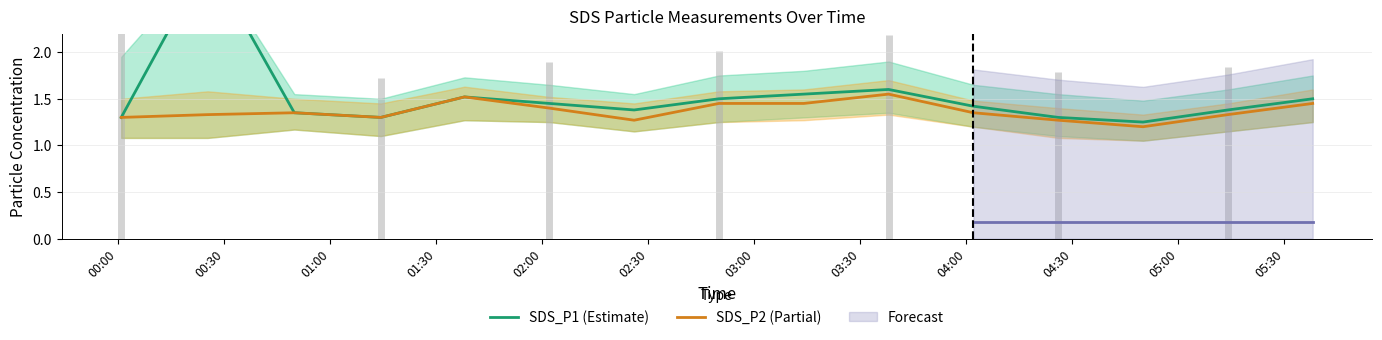

Reading left to right, extract all data points from this chart.

SDS_P1 (Estimate): 1.3	3.0	1.4	1.3	1.5	1.4	1.4	1.5	1.6	1.6	1.4	1.3	1.2	1.4	1.5
SDS_P2 (Partial): 1.3	1.3	1.4	1.3	1.5	1.4	1.3	1.4	1.4	1.6	1.4	1.3	1.2	1.3	1.4